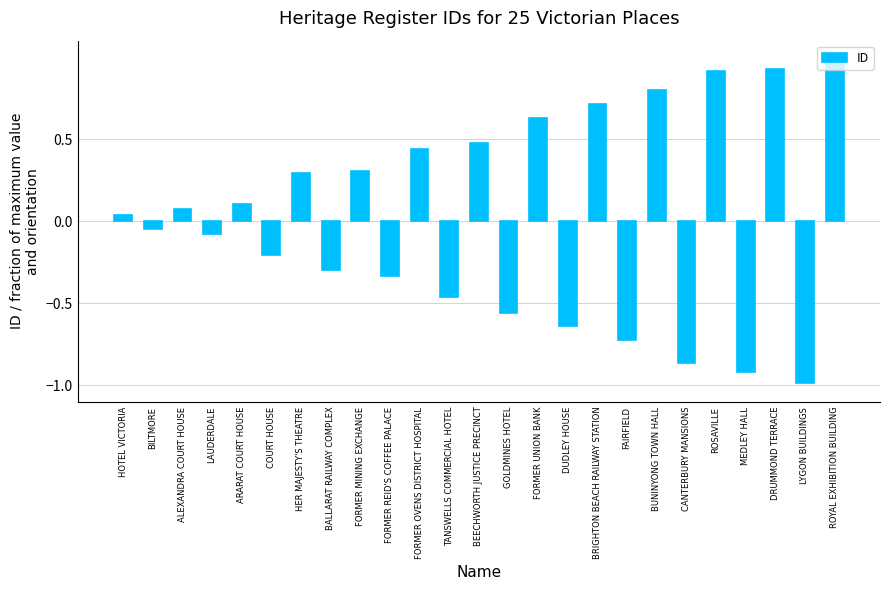

How many values are below 0?

12